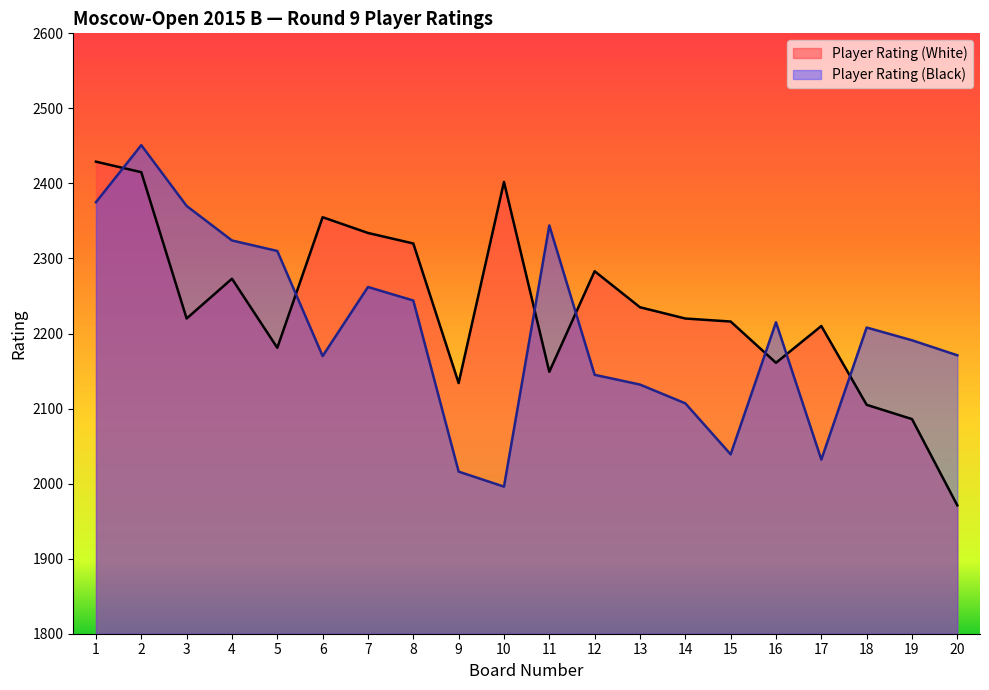

Reading left to right, extract all data points from this chart.

Player Rating (White): 2429	2415	2220	2273	2181	2355	2334	2320	2134	2402	2149	2283	2235	2220	2216	2161	2210	2105	2086	1971
Player Rating (Black): 2375	2451	2370	2324	2310	2170	2262	2244	2016	1996	2344	2145	2132	2107	2039	2215	2032	2208	2191	2171